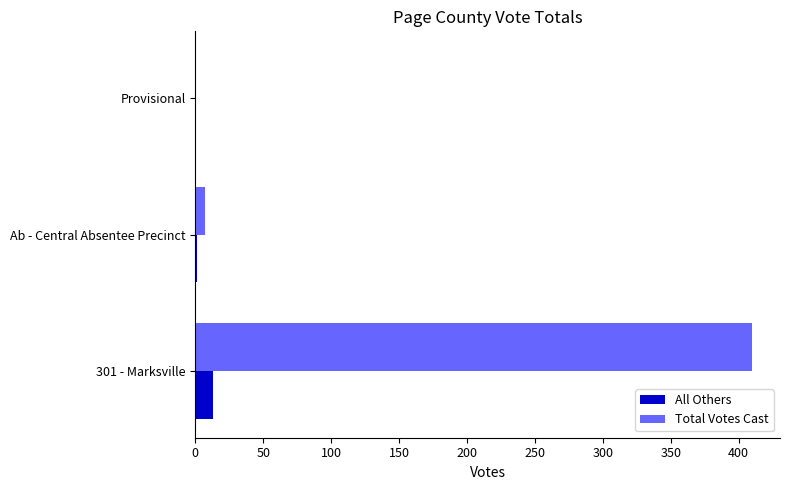

Is it true that All Others equals 13 at 301 - Marksville?

True